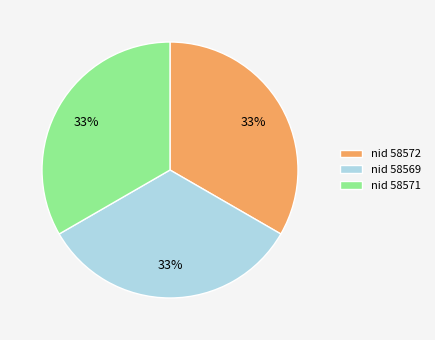

Is it true that nid 58569 is 23% of the pie?

False